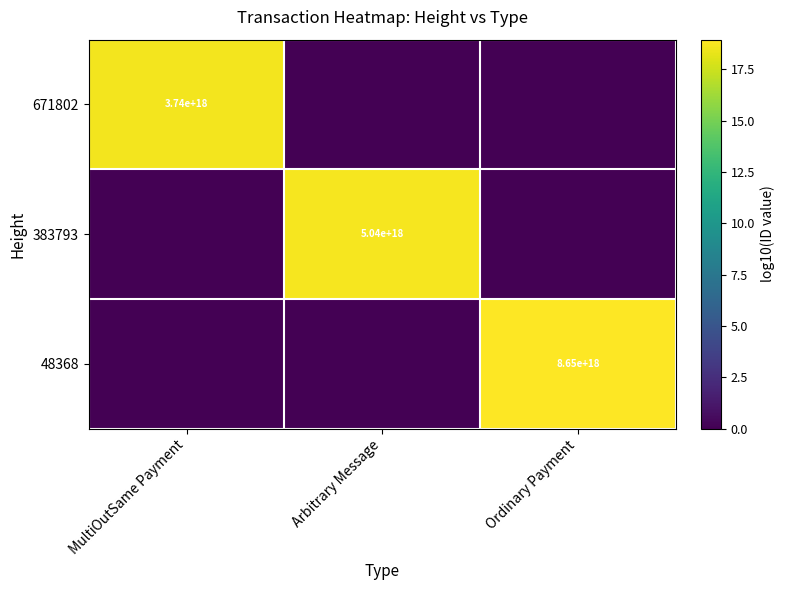

Is it true that 671802 equals 3740000000000000000 at MultiOutSame Payment?

True